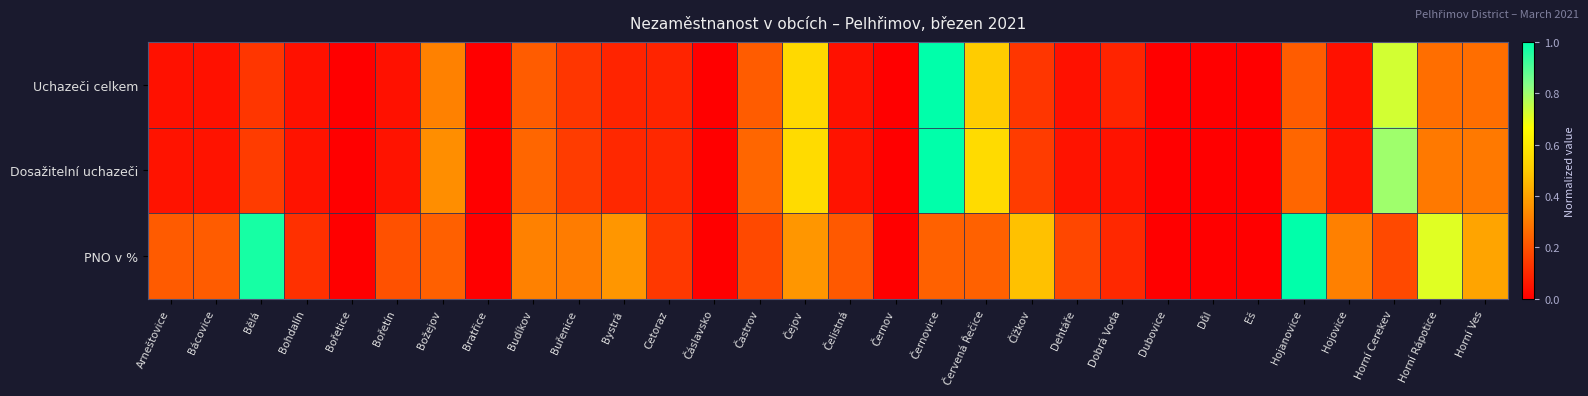

At how many categories does at least one series exceed 0?

23